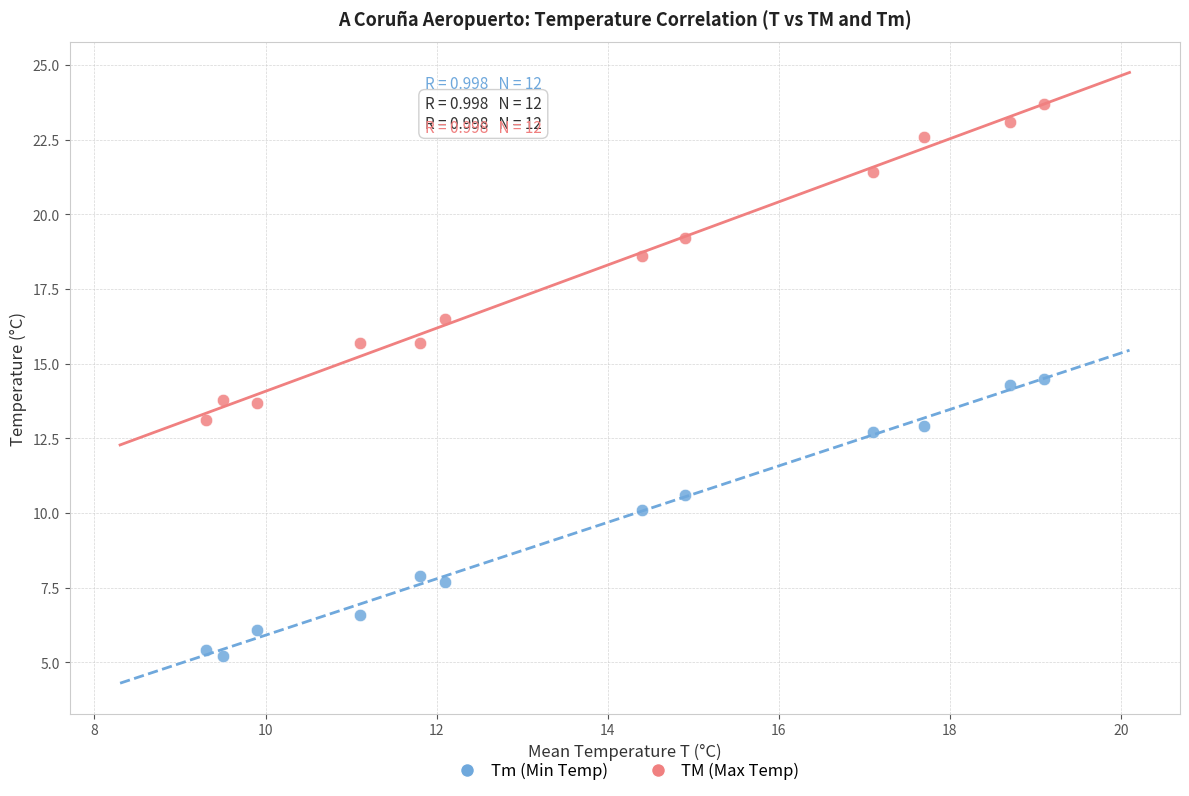

Across all data points, what is the range of X values (max minus min)?

9.8